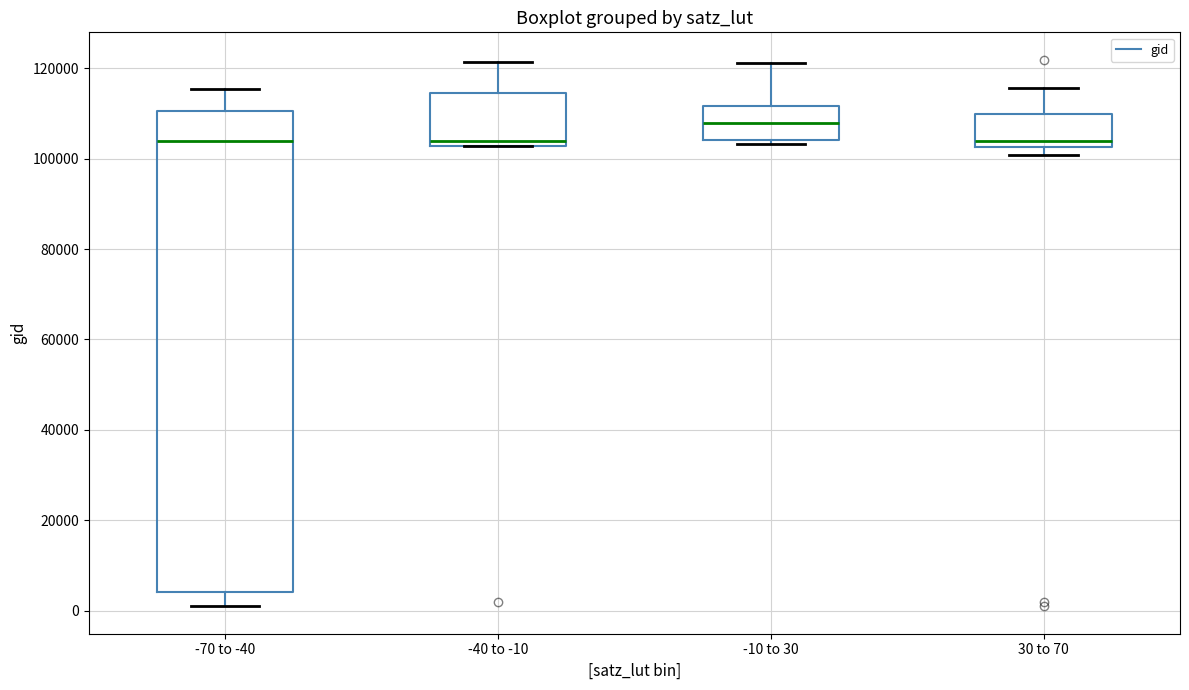

Reading left to right, transcribe this box plot: for each box, give where its median line is, the range the box spans, and where its two whiskers end, as read against the y-axis. The values are not printed on the chart, so give them approximately, as read against the axis.

-70 to -40: median 104000, box 4000 to 110000, whiskers 2000 to 116000
-40 to -10: median 104000, box 102000 to 114000, whiskers 102000 to 122000
-10 to 30: median 108000, box 104000 to 112000, whiskers 104000 (just below the box's lower edge) to 122000
30 to 70: median 104000, box 102000 to 110000, whiskers 100000 to 116000